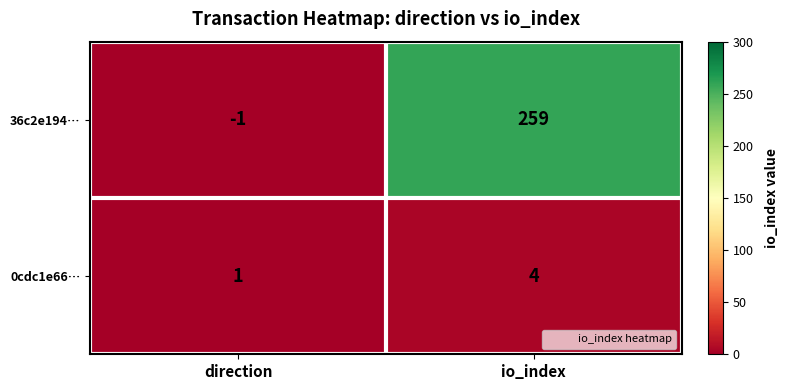

Reading right to left, extract all data points from this chart.

36c2e194…: io_index=259	direction=-1
0cdc1e66…: io_index=4	direction=1